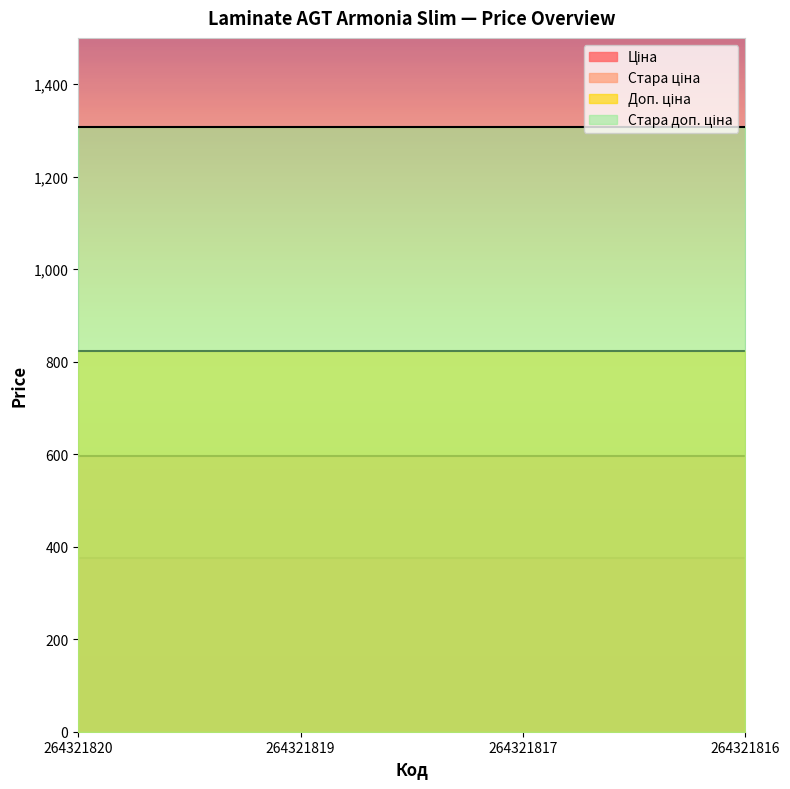

What is the lowest value of the Стара доп. ціна series?

1308.4